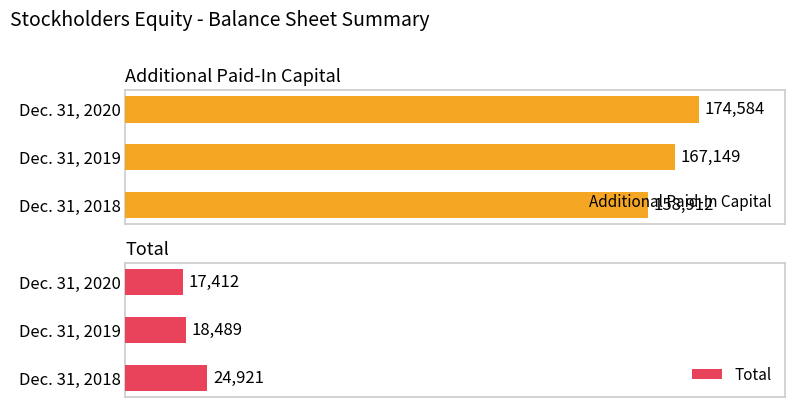

At which label is Additional Paid-In Capital closest to 166748?

Dec. 31, 2019